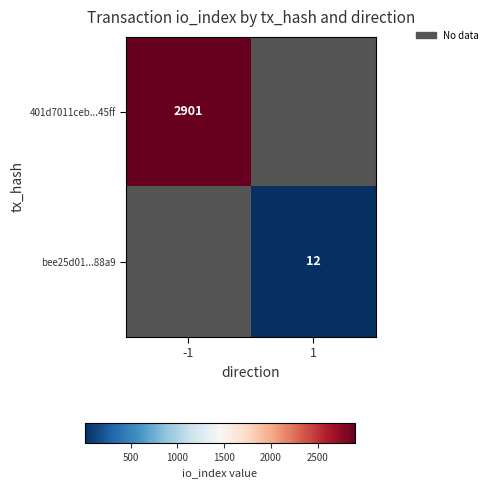

Count the number of data series in this chart.

2